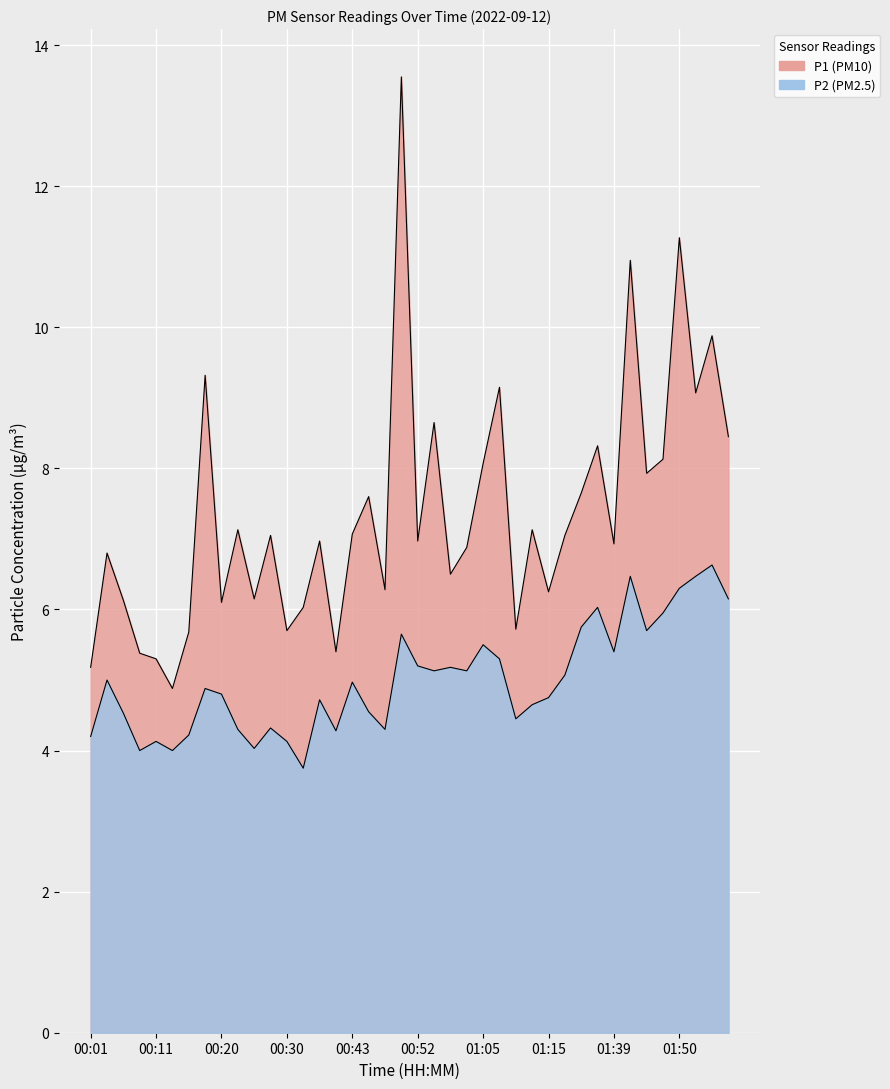

True or false: P1 has a value of 3.8 at 00:16.

False